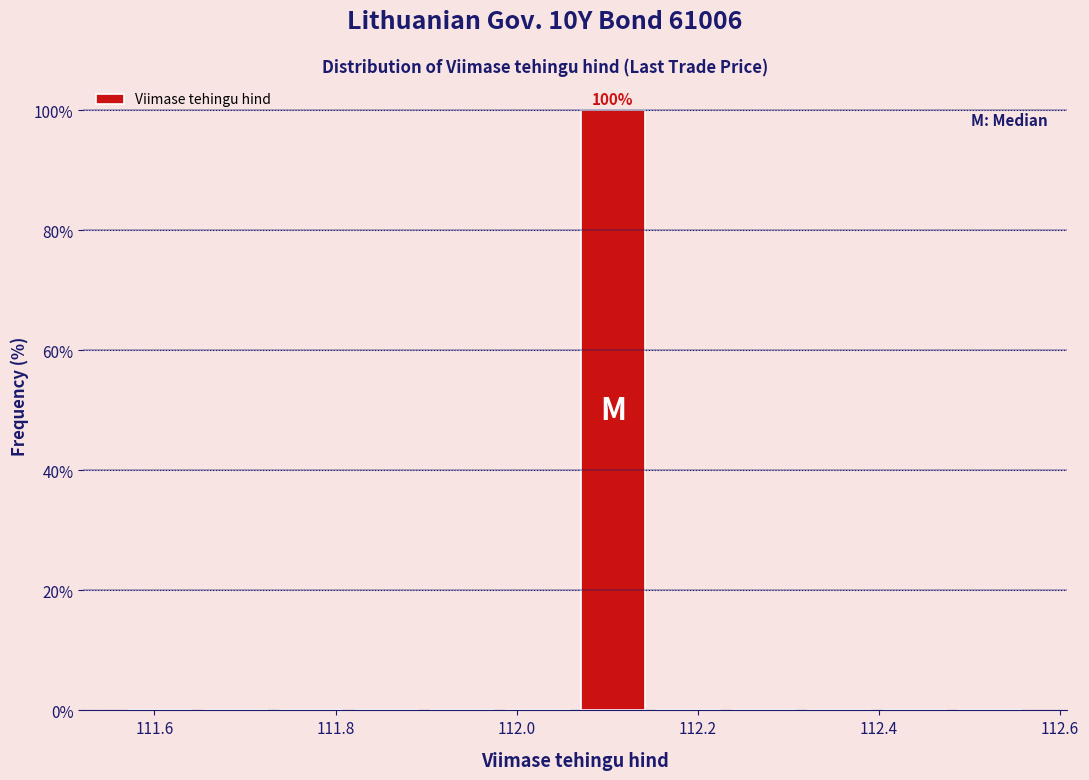

Which range on the x-axis has the tallest bar?

112.06 to 112.14